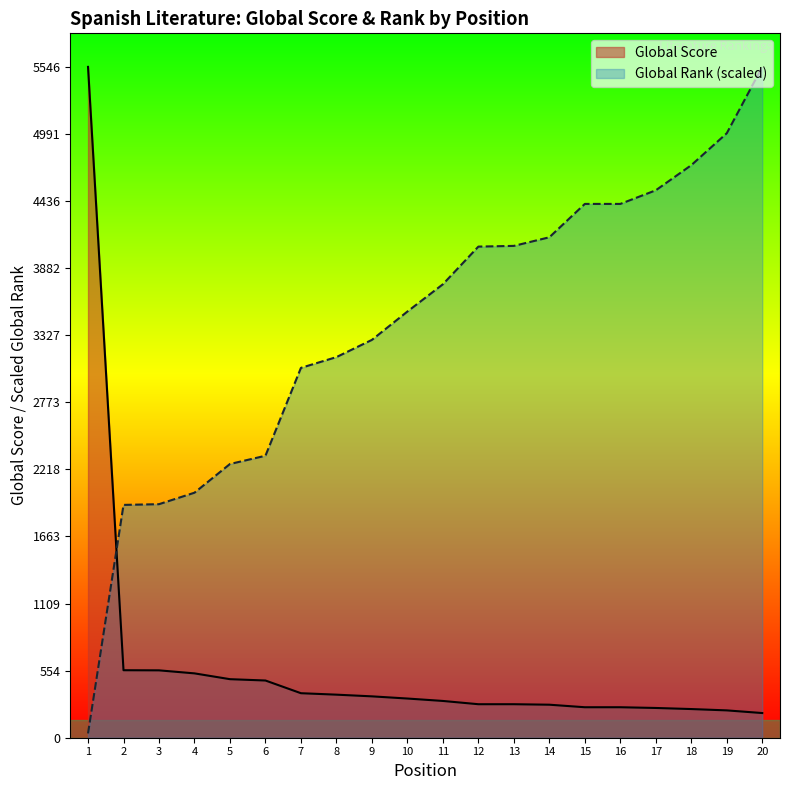

At which category is the sum across all series the highest?

20